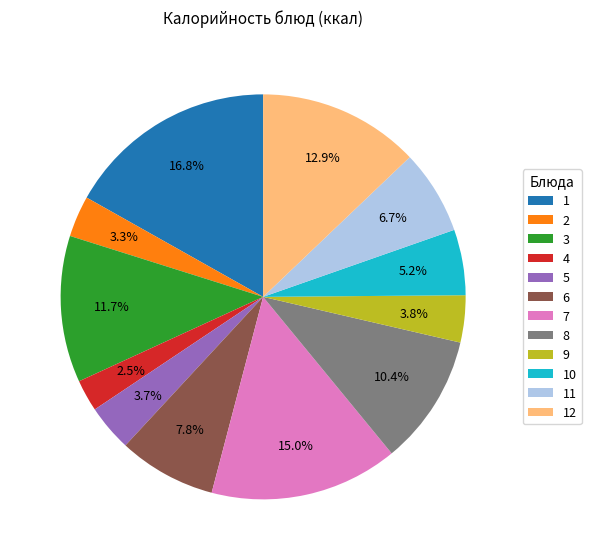

To the nearest percent, what is the difference between the largest and smallest slice percentages?

14%